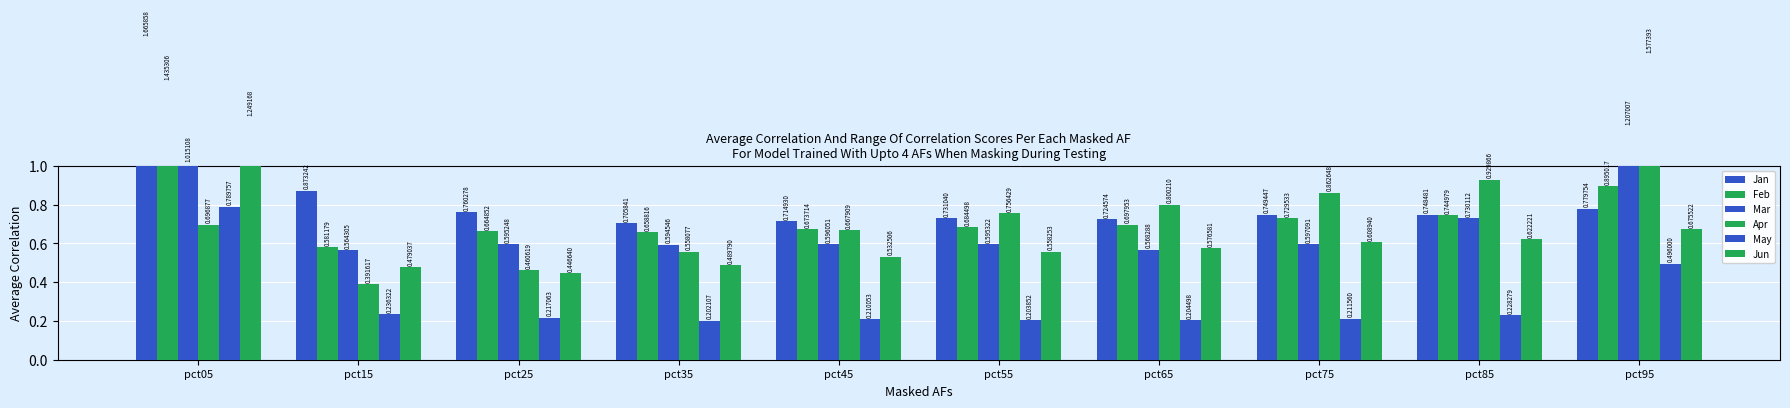

What is the value of the Feb bar at the 1st from the left?

1.4